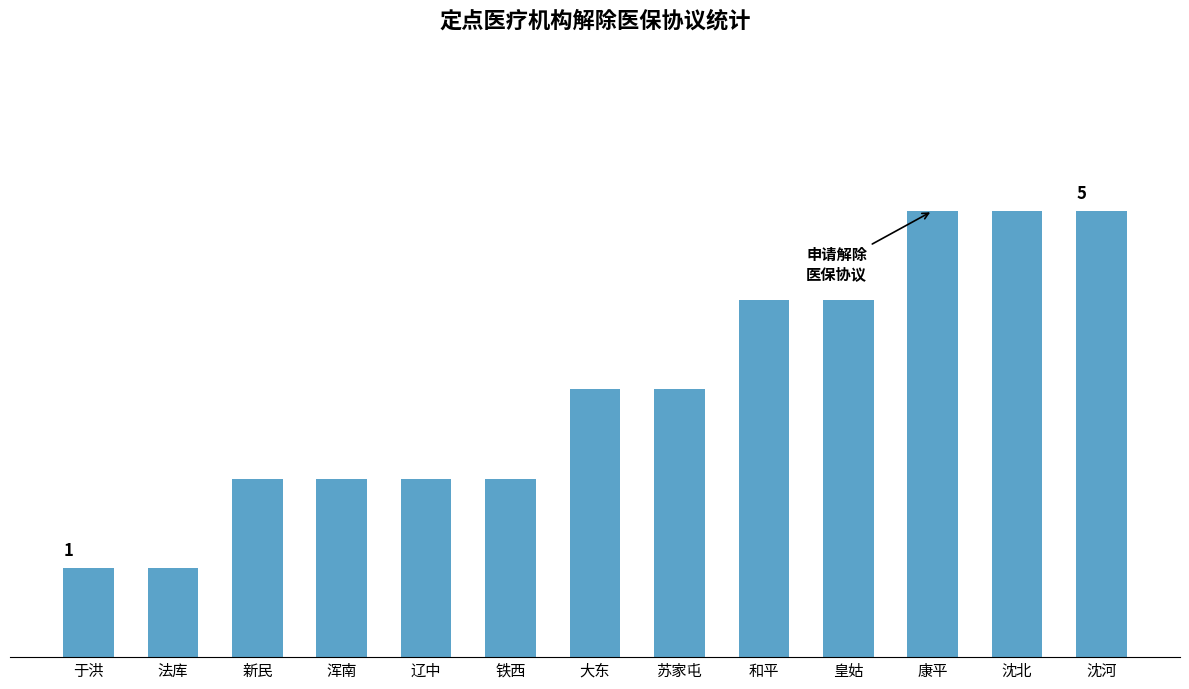

True or false: the data shows 1 at 苏家屯.

False